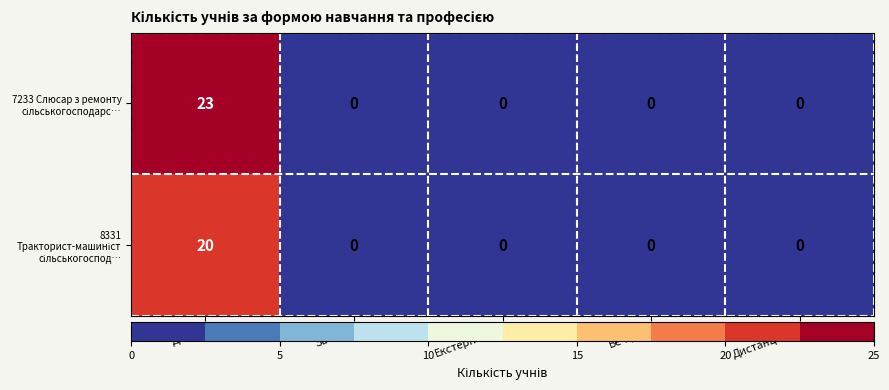

What is the difference between the highest and lowest values at Денна?

3